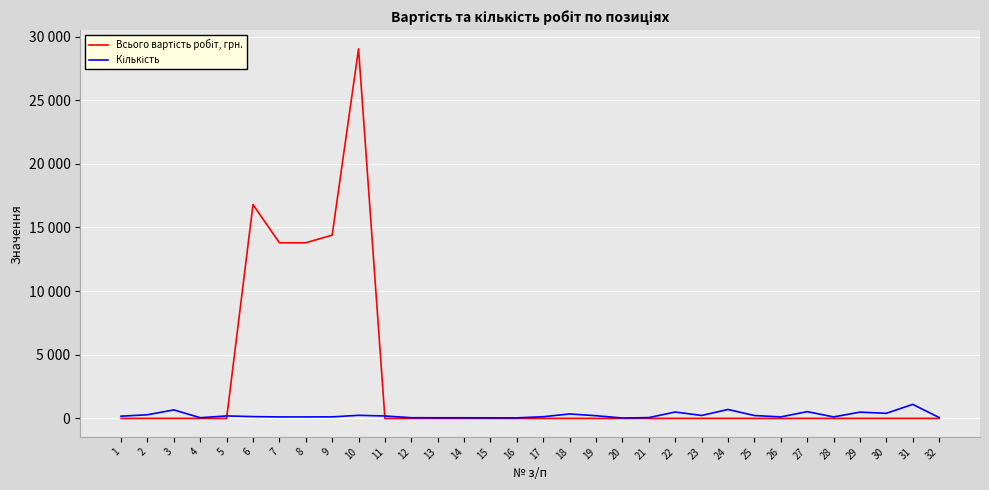

Reading right to left, transcribe all the data shown in this chart.

Всього вартість робіт, грн.: 0	0	0	0	0	0	0	0	0	0	0	0	0	0	0	0	0	0	0	0	0	0	29040	14400	13800	13800	16800	0	0	0	0	0
Кількість: 70	1100	400	490	116	530	118	225	700	230	500	63	30	210	348	131	41	45	49	48	53	190	242	120	115	115	140	194	52	667	286	173